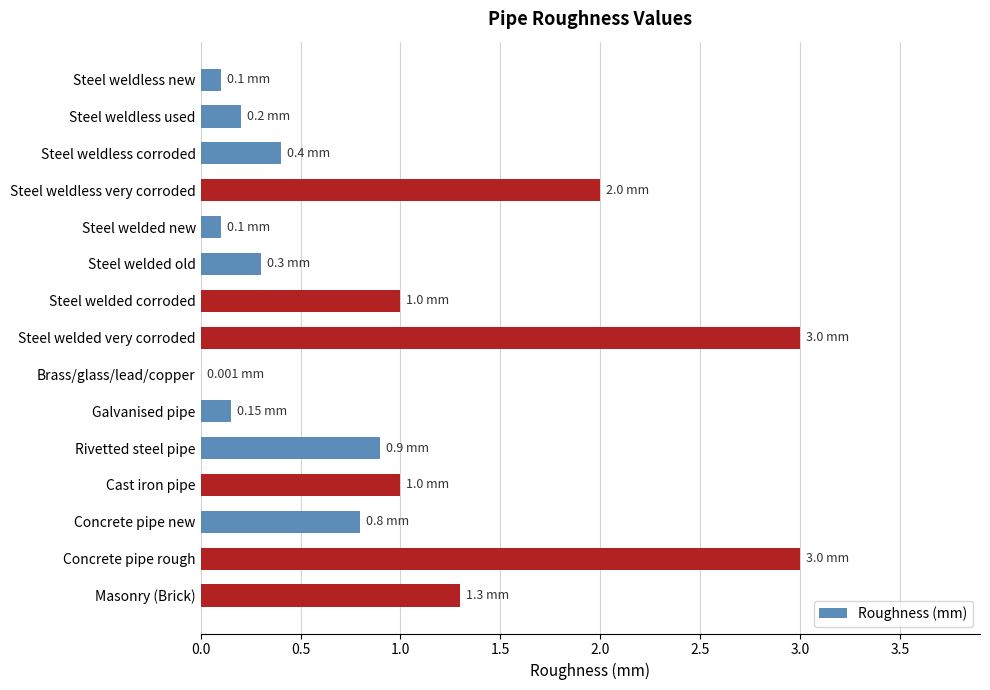

What is the change in value from Steel weldless very corroded to Masonry (Brick)?

-0.7